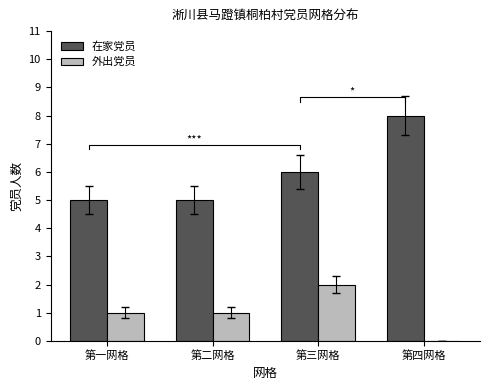

Which category has the highest value across all series?

第四网格